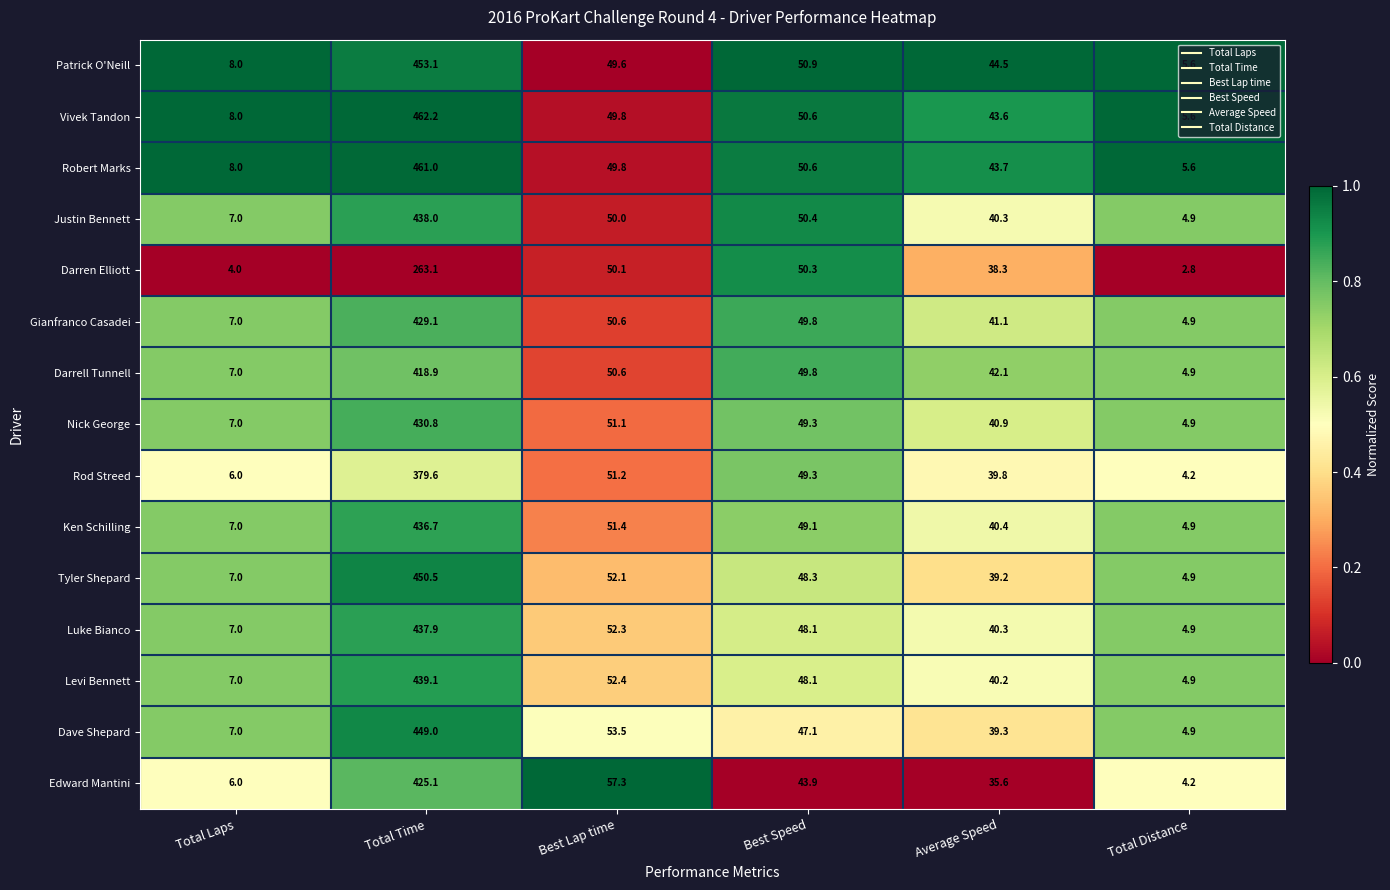

At which label is Nick George closest to 217?

Best Lap time